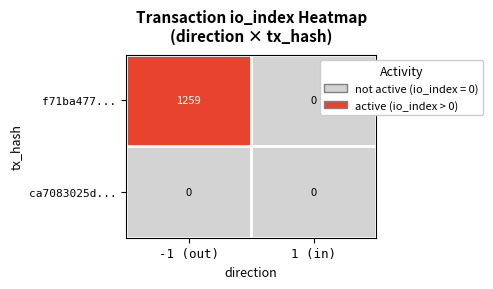

Which category has the highest value across all series?

-1 (out)